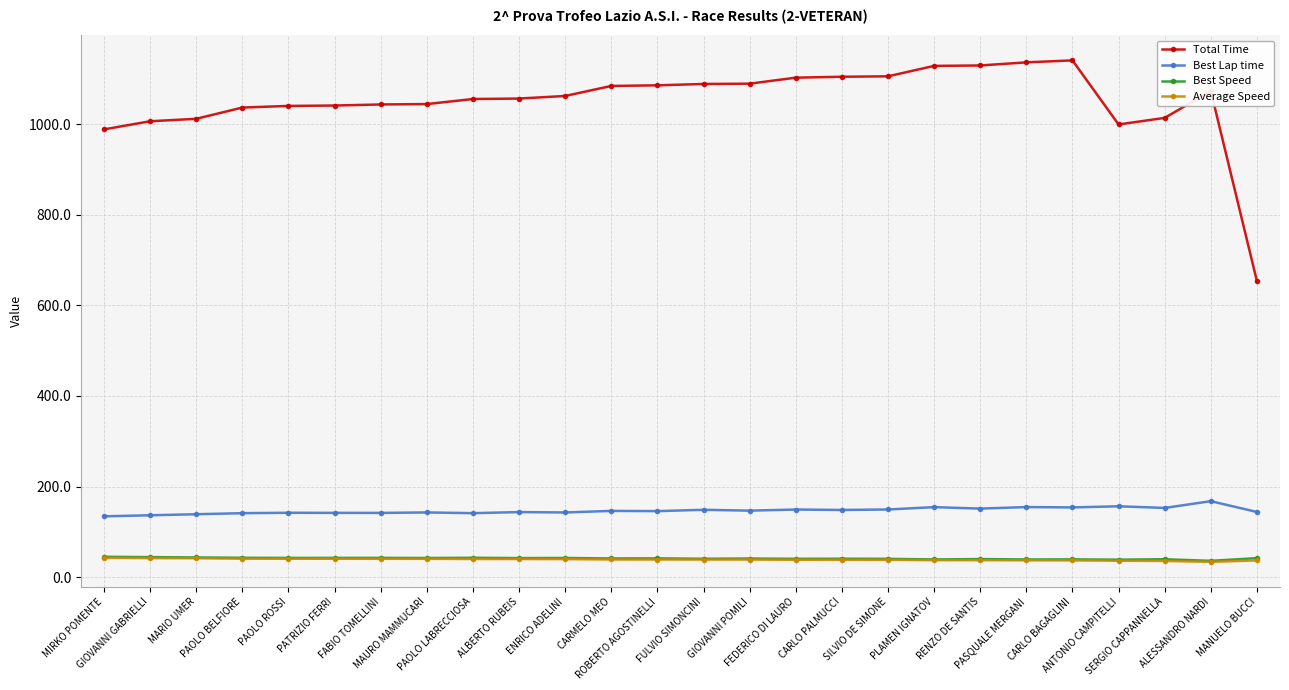

Does the chart display data point markers on the line(s)?

Yes